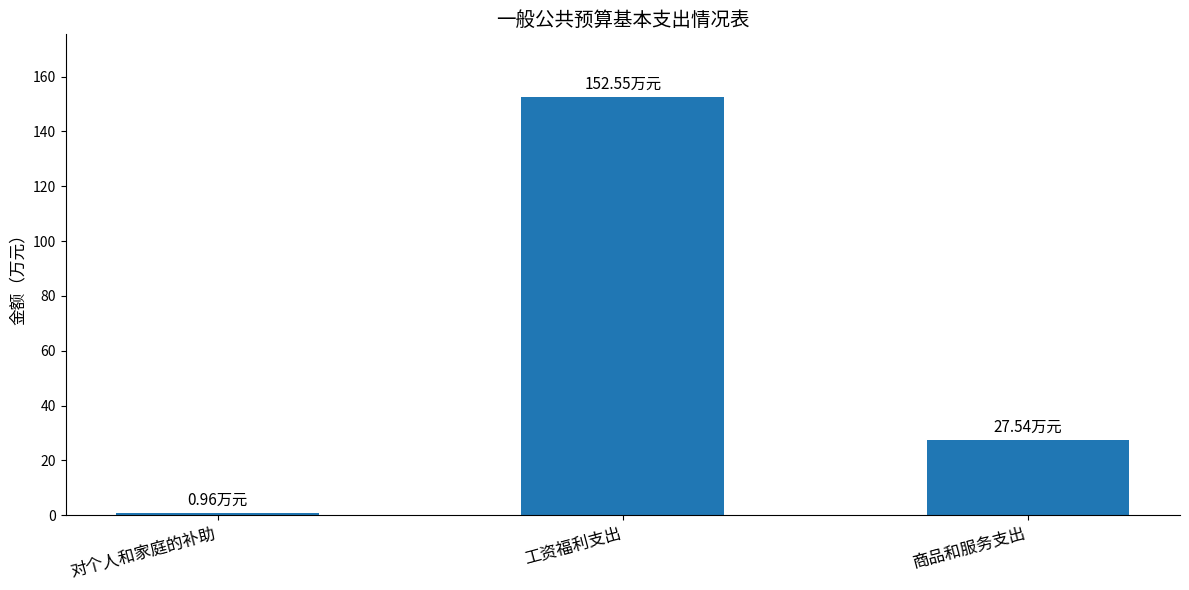

What is the sum of the values at 商品和服务支出 and 对个人和家庭的补助?

28.5